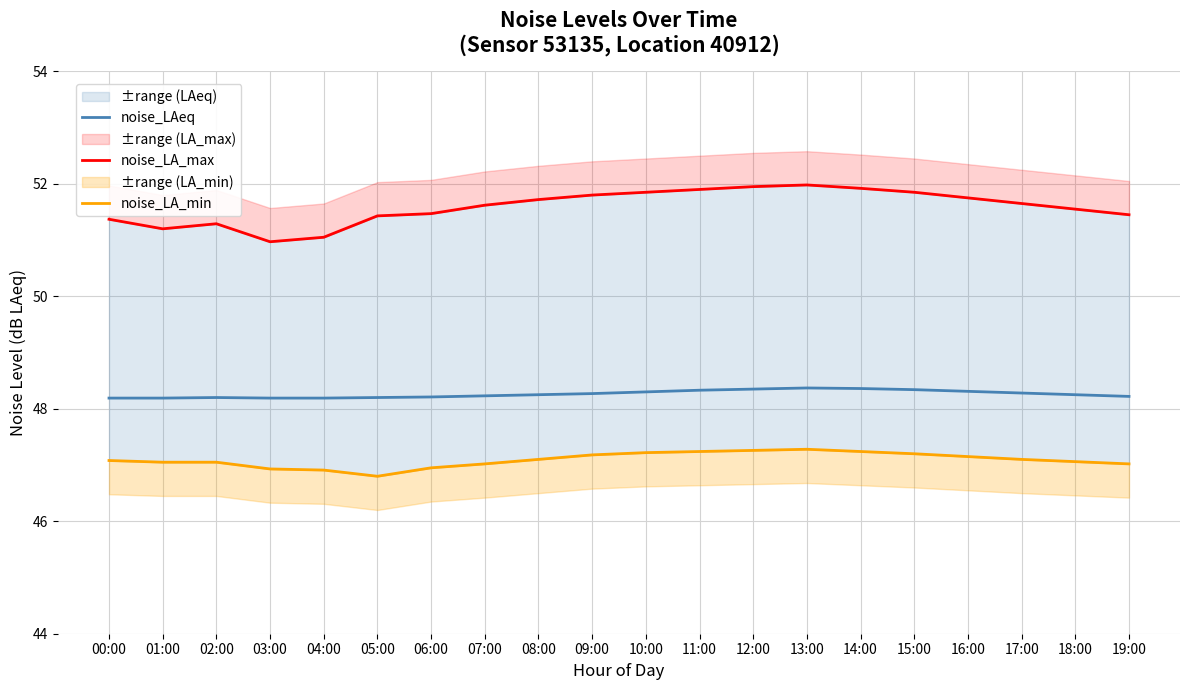

What is the label of the 11th point from the left?

10:00